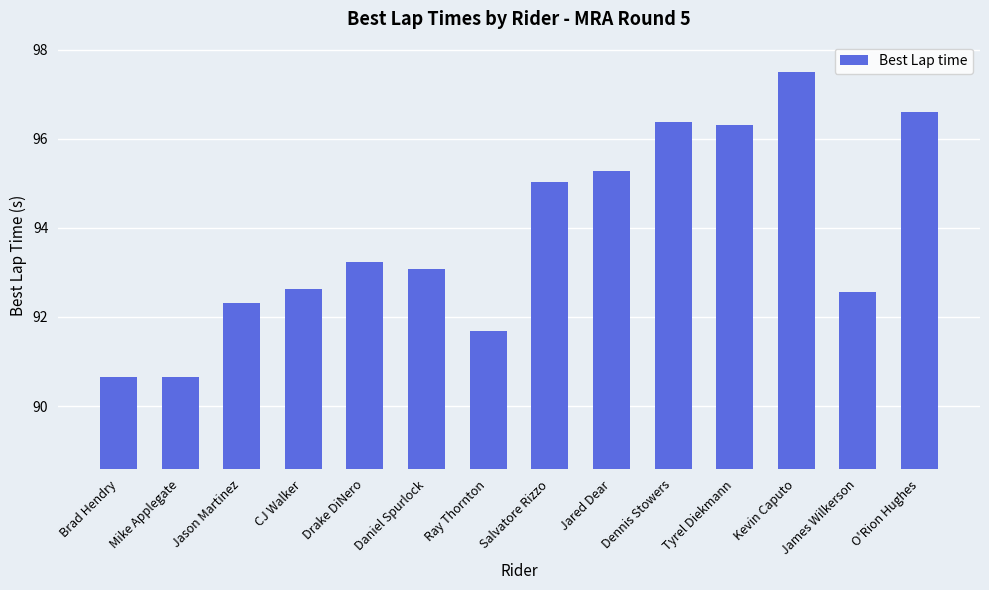

Which category has the highest value across all series?

Kevin Caputo